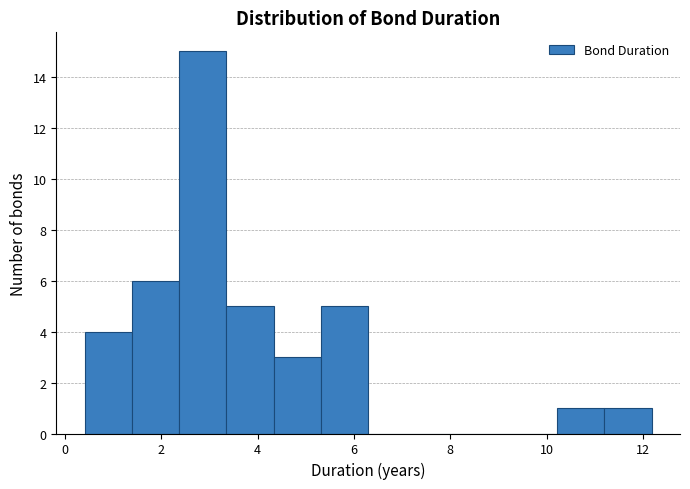

Reading left to right, transcribe this chart: for each bar, give the range it covers on the x-axis and its height. Neither the bar edges nor the heights are printed on the chart, so give them approximately, as read against the axes.

0.4 to 1.4: 4
1.4 to 2.4: 6
2.4 to 3.4: 15
3.4 to 4.4: 5
4.4 to 5.4: 3
5.4 to 6.2: 5
6.2 to 7.2: 0
7.2 to 8.2: 0
8.2 to 9.2: 0
9.2 to 10.2: 0
10.2 to 11.2: 1
11.2 to 12.2: 1